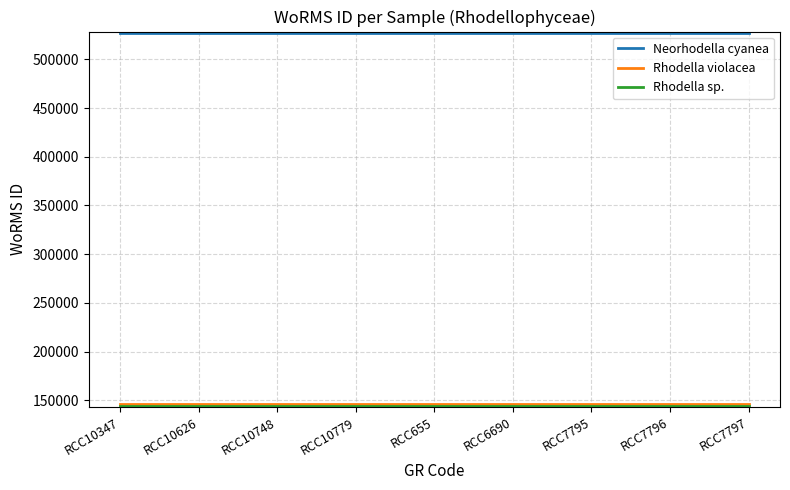

Is it true that Neorhodella cyanea equals 526941 at RCC6690?

True